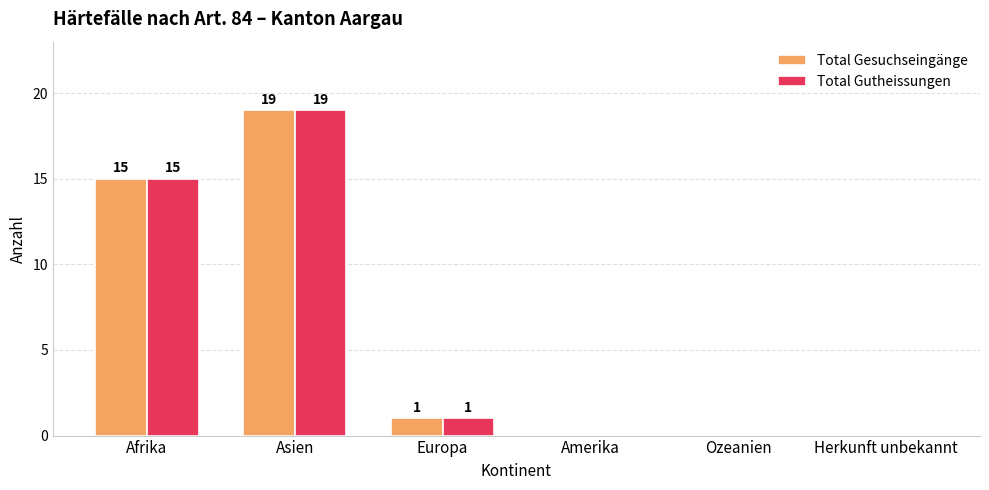

Are the bars horizontal?

No